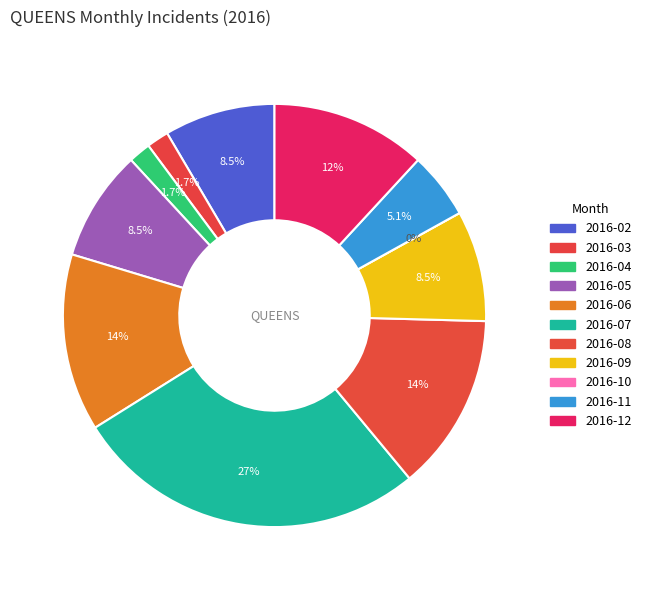

Which slice is the largest?

2016-07